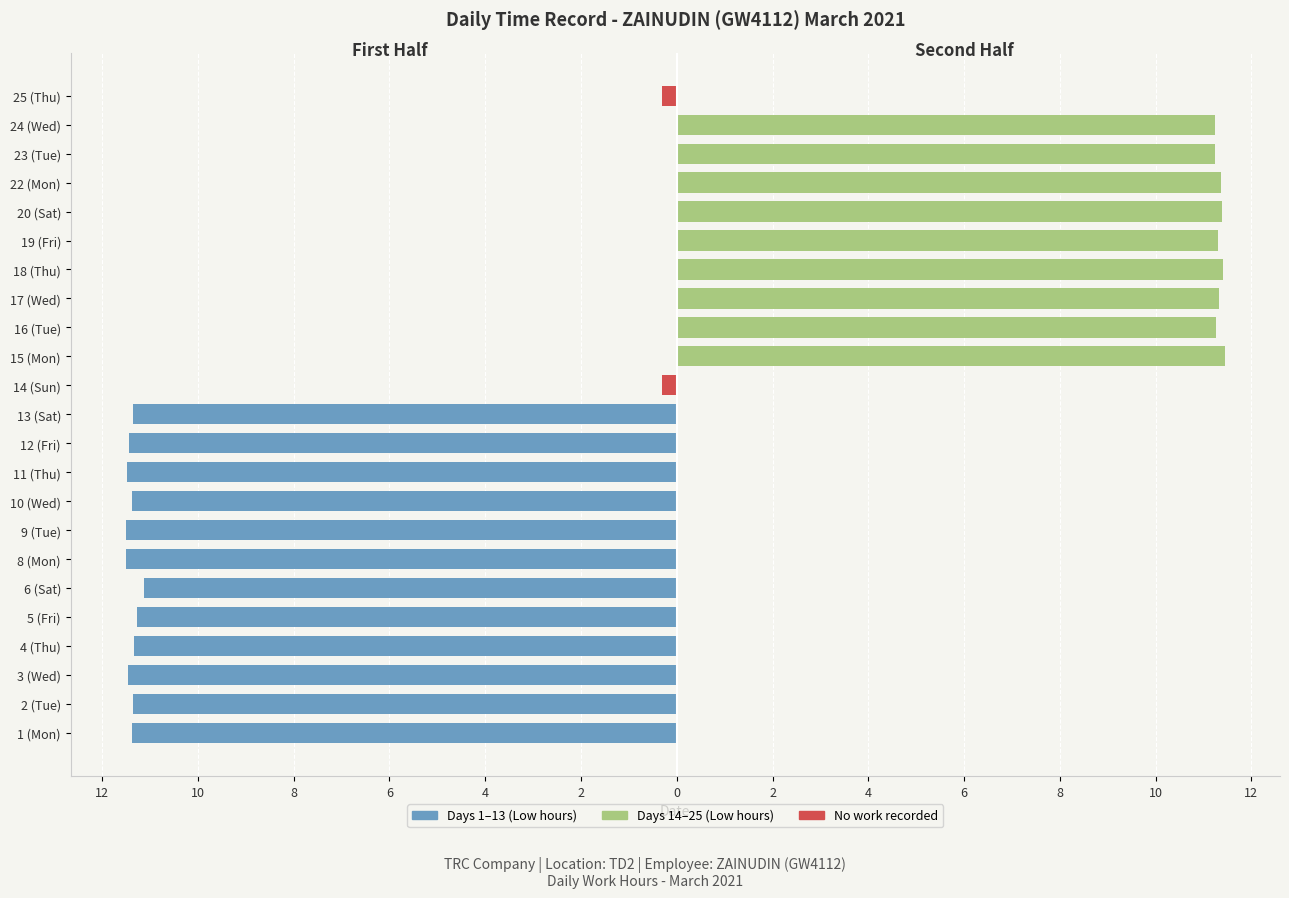

Is the value of First half (Days 1–13) at 19 (Fri) greater than the value of Second half (Days 14–25) at 3 (Wed)?

No